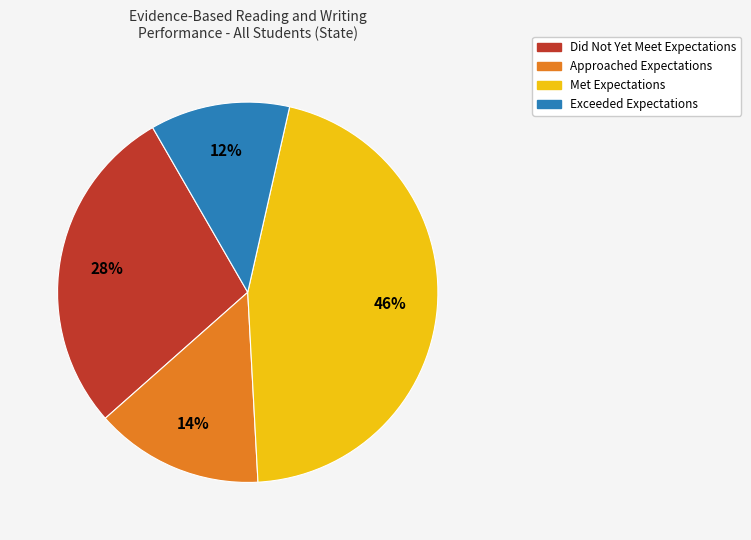

Which has a higher value, Met Expectations or Exceeded Expectations?

Met Expectations